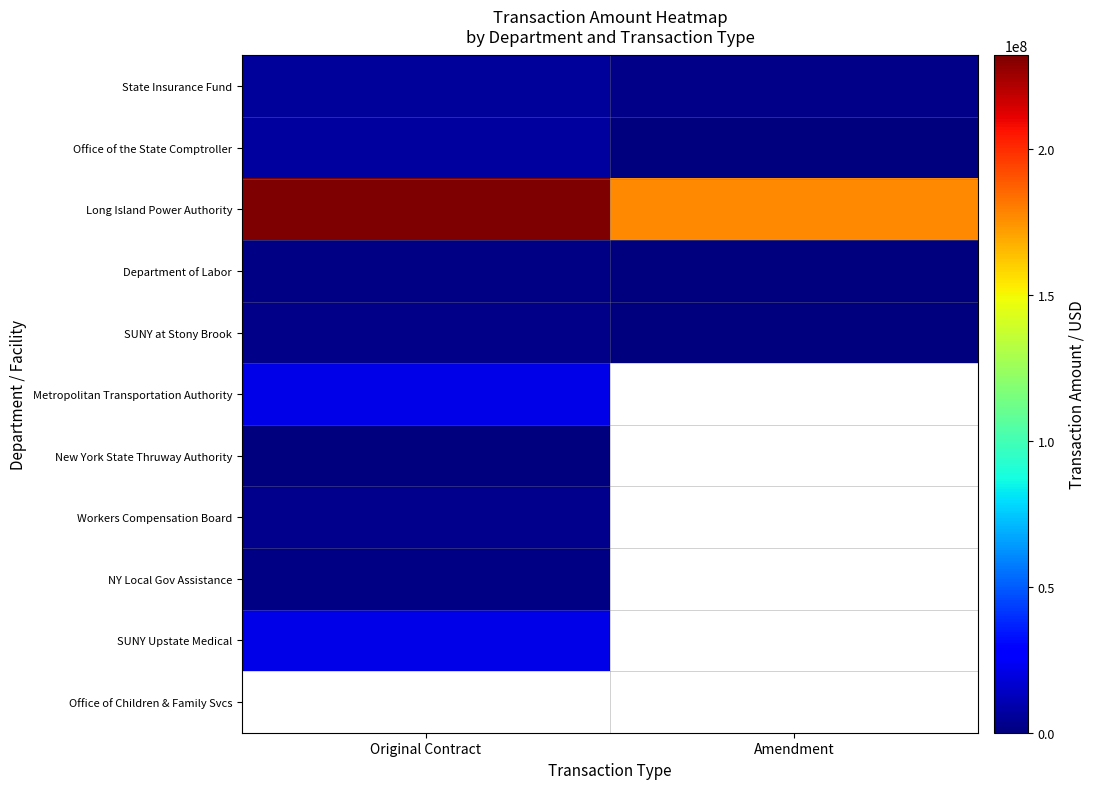

List the series in order of their peak value, highest first.

Long Island Power Authority, SUNY Upstate Medical, Metropolitan Transportation Authority, Office of the State Comptroller, State Insurance Fund, Workers Compensation Board, SUNY at Stony Brook, Department of Labor, New York State Thruway Authority, Office of Children & Family Svcs, NY Local Gov Assistance